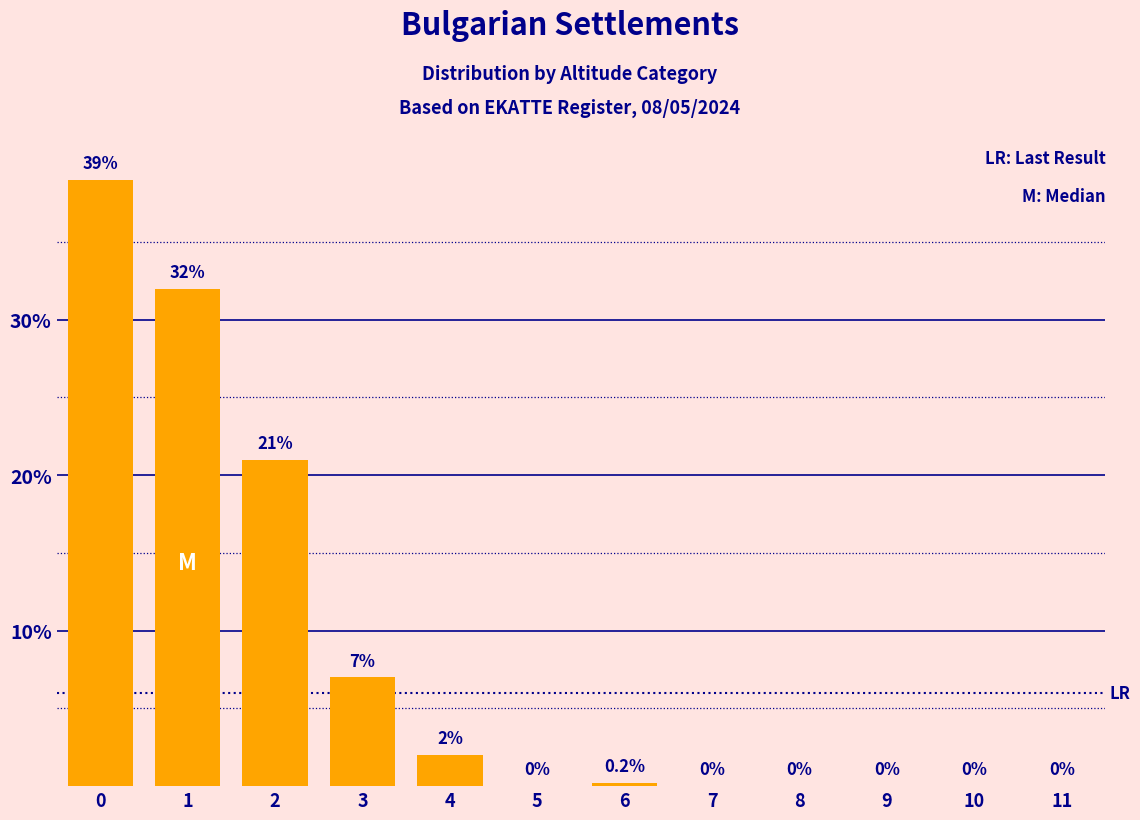

Reading left to right, extract all data points from this chart.

0=39.0	1=32.0	2=21.0	3=7.0	4=2.0	5=0.0	6=0.2	7=0.0	8=0.0	9=0.0	10=0.0	11=0.0